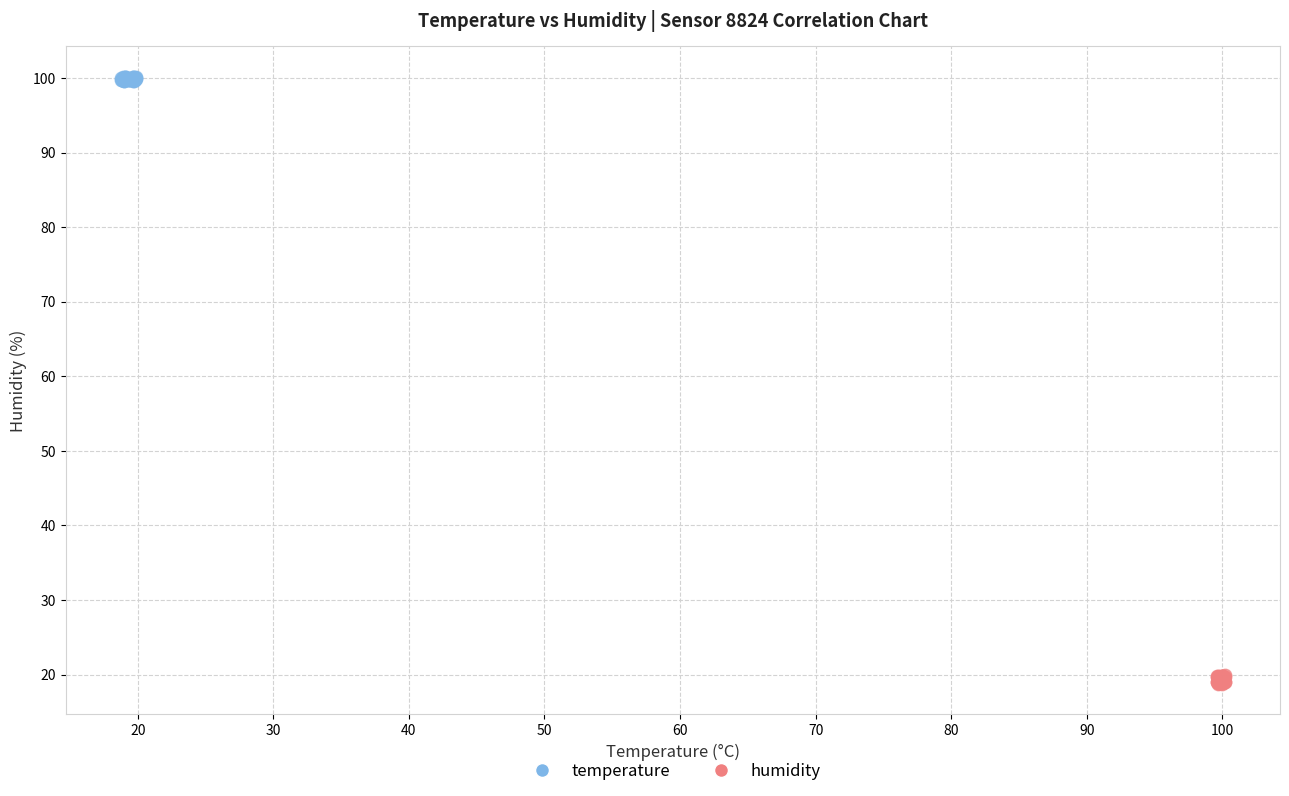

Which series contains the lowest Y value?

humidity